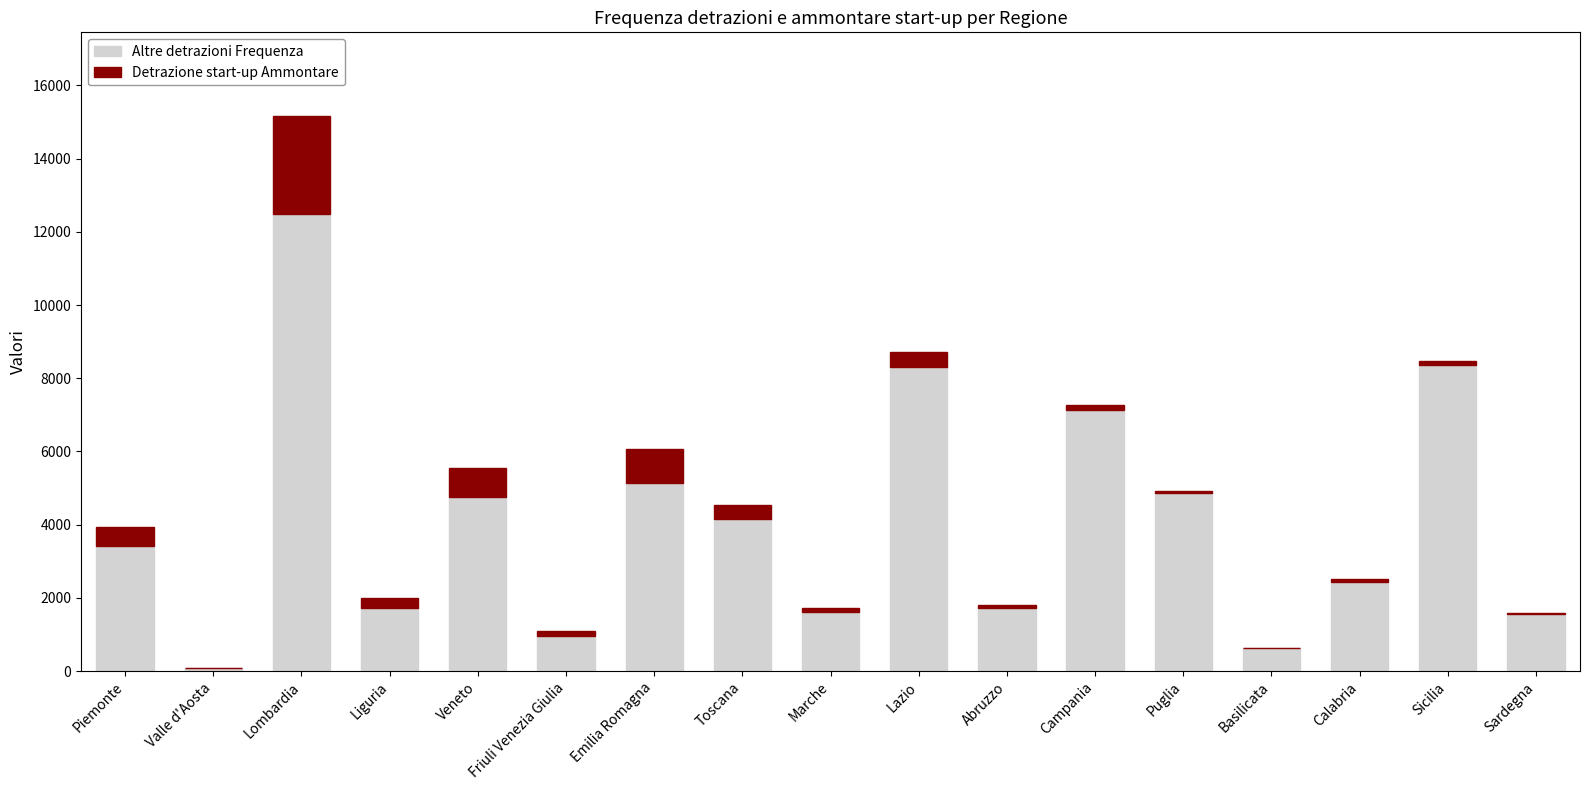

What is the sum of all Altre detrazioni Frequenza values?

69343